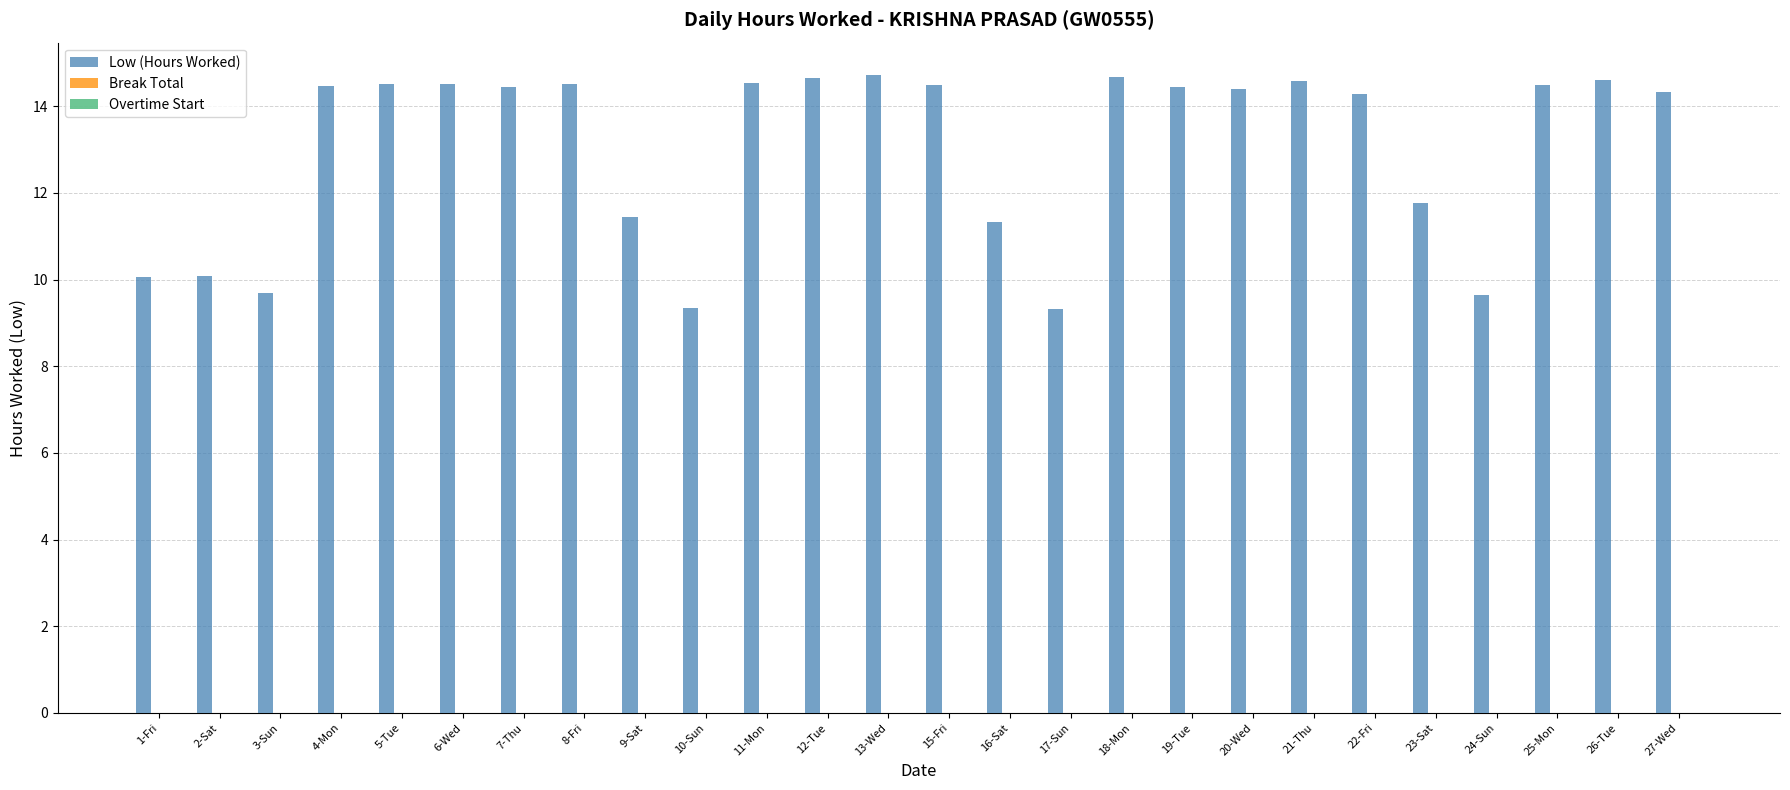

Is it true that the value at 27-Wed is 19.1?

False